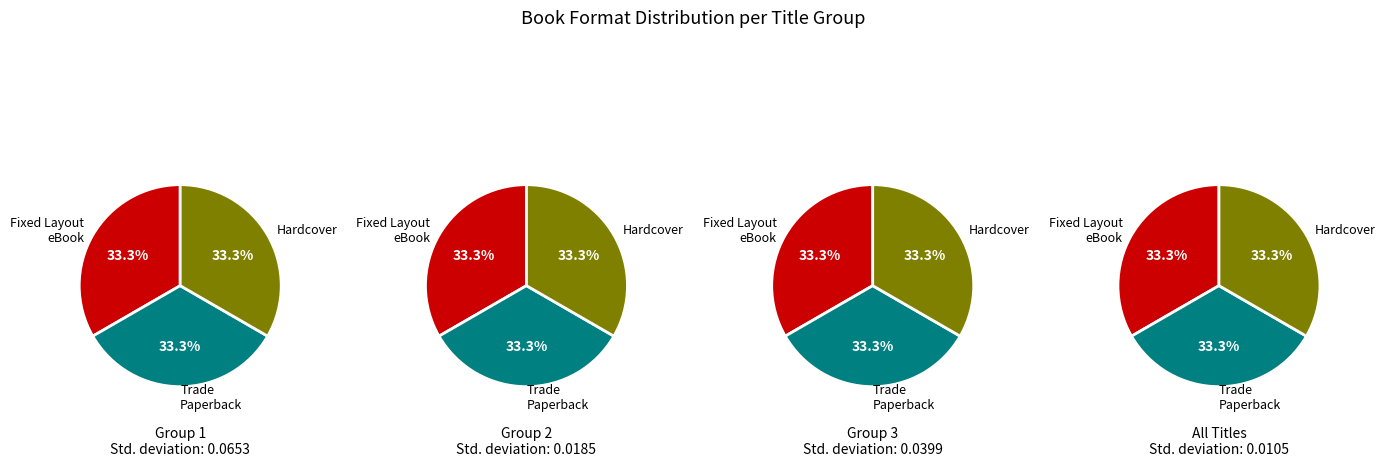

Is it true that Ready for a Scare? The Graphic Novel is 10% of the pie?

False